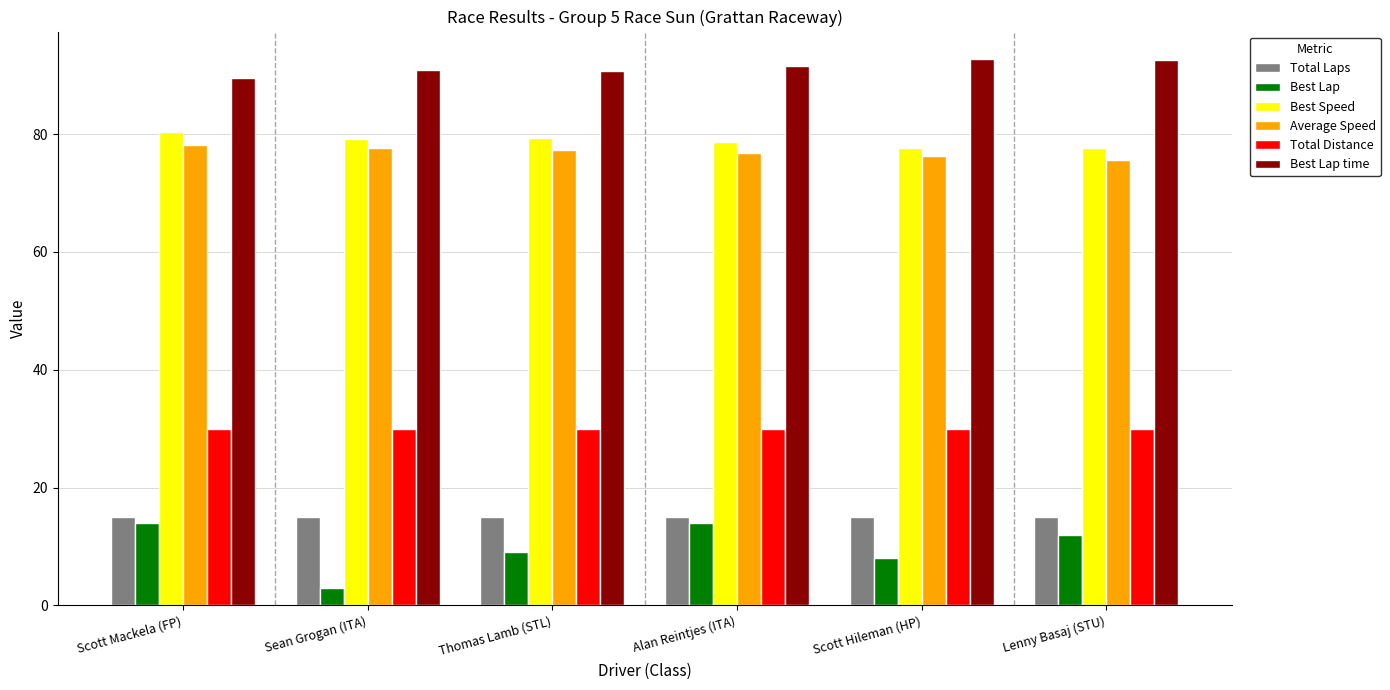

What is the maximum value for Best Speed?

80.3